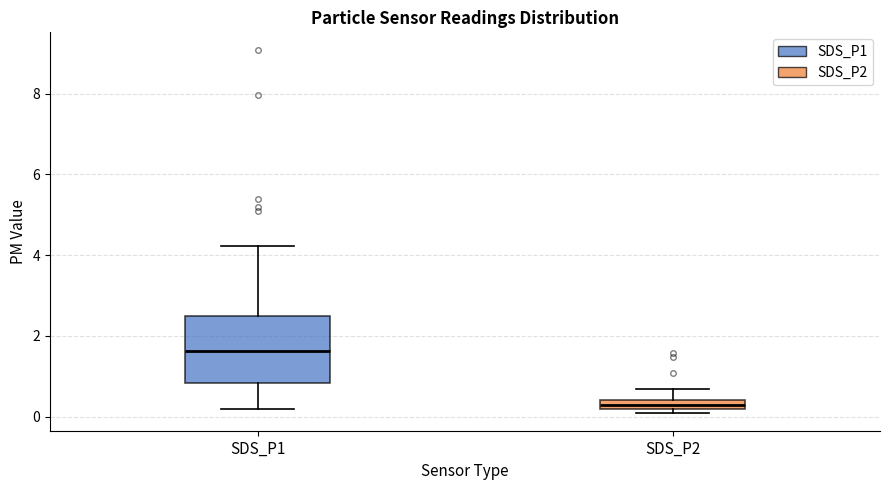

Which box's median line is the highest?

SDS_P1